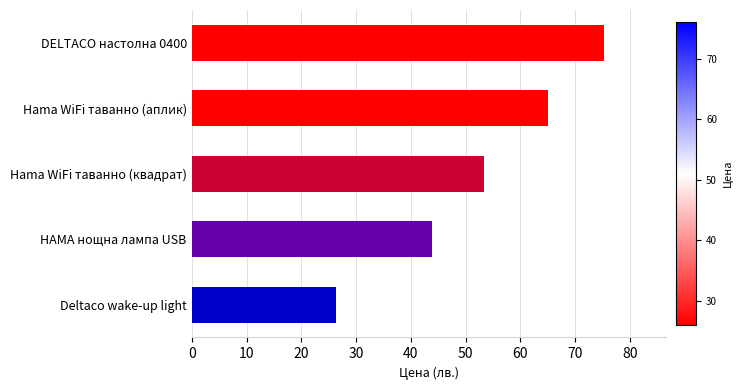

What is the sum of all values?

263.7